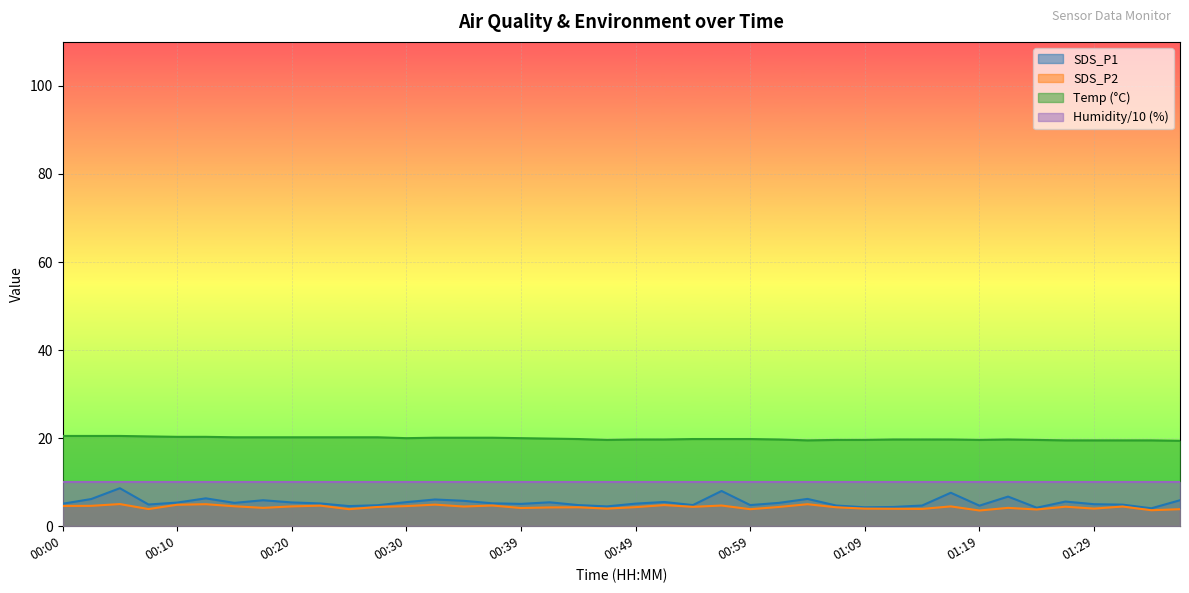

Reading left to right, list all the values displayed in this chart.

SDS_P1: 00:00=5.1	00:03=6.2	00:05=8.6	00:07=4.9	00:10=5.4	00:12=6.3	00:15=5.3	00:17=5.9	00:20=5.4	00:22=5.2	00:25=4.6	00:27=4.8	00:30=5.5	00:32=6.1	00:35=5.8	00:37=5.2	00:39=5.1	00:42=5.4	00:44=4.8	00:47=4.5	00:49=5.1	00:52=5.5	00:54=4.8	00:57=8.0	00:59=4.8	01:01=5.3	01:04=6.2	01:06=4.7	01:09=4.3	01:11=4.4	01:14=4.7	01:16=7.6	01:19=4.7	01:21=6.7	01:24=4.2	01:26=5.6	01:29=5.0	01:31=4.9	01:34=4.1	01:36=5.9
SDS_P2: 00:00=4.6	00:03=4.6	00:05=5.0	00:07=3.9	00:10=4.9	00:12=5.0	00:15=4.5	00:17=4.2	00:20=4.5	00:22=4.7	00:25=3.9	00:27=4.4	00:30=4.6	00:32=4.9	00:35=4.5	00:37=4.7	00:39=4.1	00:42=4.3	00:44=4.3	00:47=4.0	00:49=4.3	00:52=4.8	00:54=4.4	00:57=4.7	00:59=3.9	01:01=4.4	01:04=5.0	01:06=4.3	01:09=4.0	01:11=4.0	01:14=3.9	01:16=4.5	01:19=3.6	01:21=4.2	01:24=3.8	01:26=4.4	01:29=4.0	01:31=4.5	01:34=3.6	01:36=3.9
Temp: 00:00=20.5	00:03=20.5	00:05=20.5	00:07=20.4	00:10=20.3	00:12=20.3	00:15=20.2	00:17=20.2	00:20=20.2	00:22=20.2	00:25=20.2	00:27=20.2	00:30=20.0	00:32=20.1	00:35=20.1	00:37=20.1	00:39=20.0	00:42=19.9	00:44=19.8	00:47=19.6	00:49=19.7	00:52=19.7	00:54=19.8	00:57=19.8	00:59=19.8	01:01=19.7	01:04=19.5	01:06=19.6	01:09=19.6	01:11=19.7	01:14=19.7	01:16=19.7	01:19=19.6	01:21=19.7	01:24=19.6	01:26=19.5	01:29=19.5	01:31=19.5	01:34=19.5	01:36=19.4